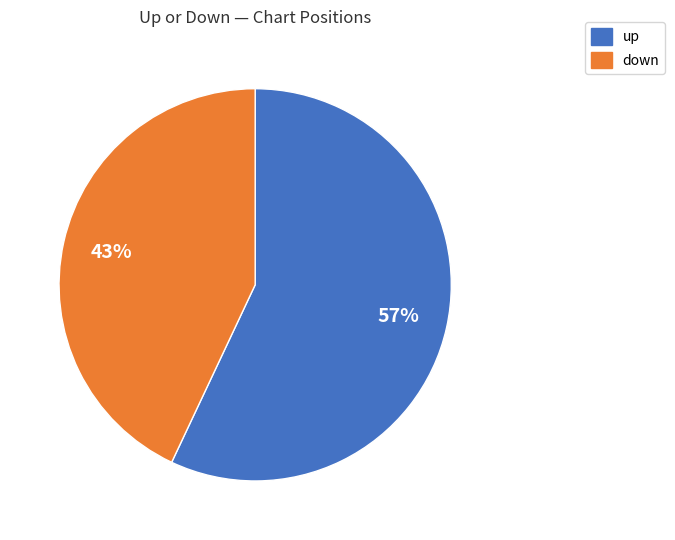

Which slice represents more than half of the pie?

up